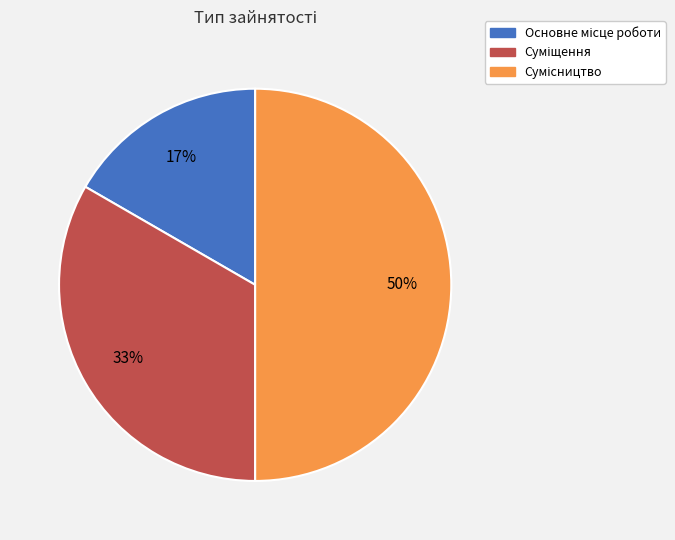

To the nearest percent, what is the average slice percentage?

33%